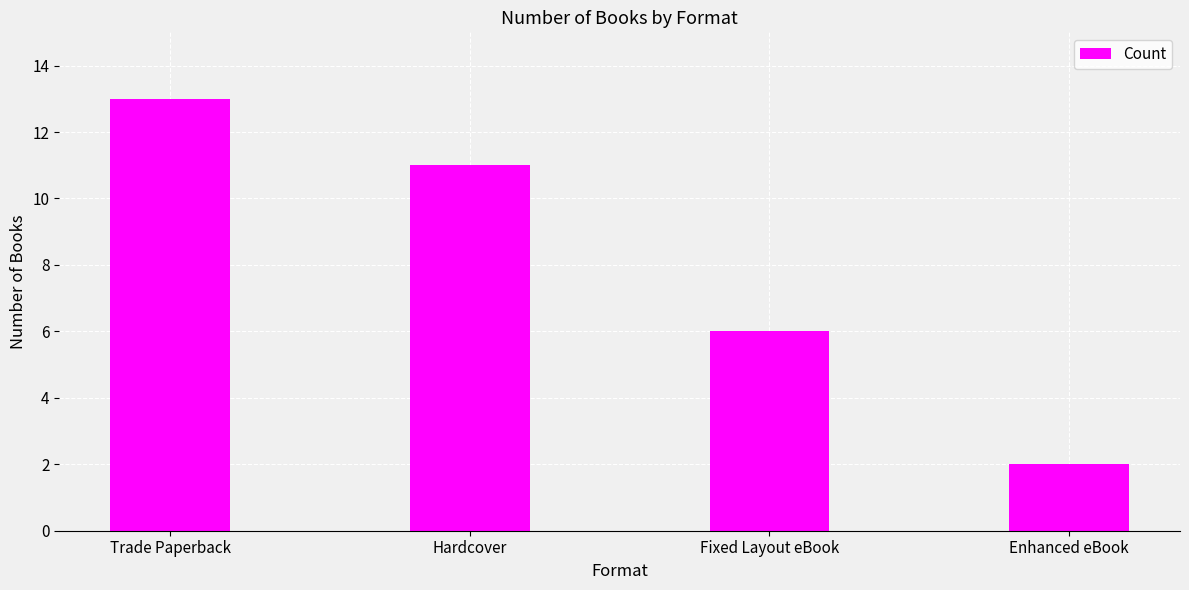

What is the greatest value displayed?

13